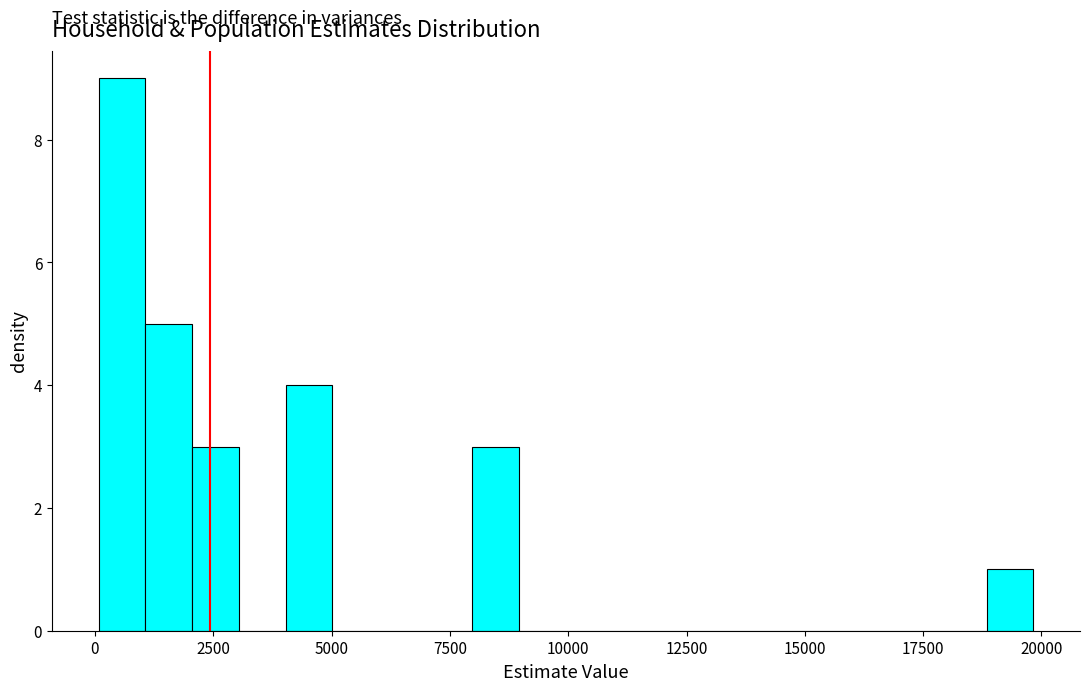

Around what value on the x-axis is the tallest bar? Give the approximate position of its centre, as read against the axis.

500